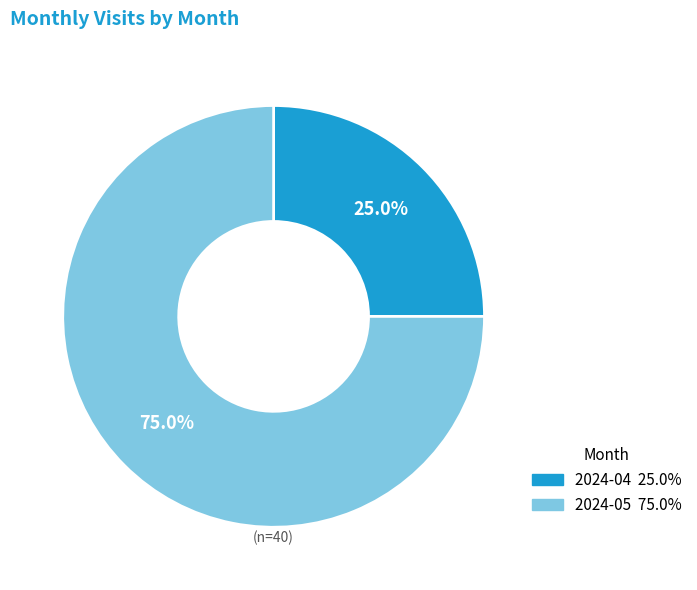

Is it true that 2024-05 is 69% of the pie?

False